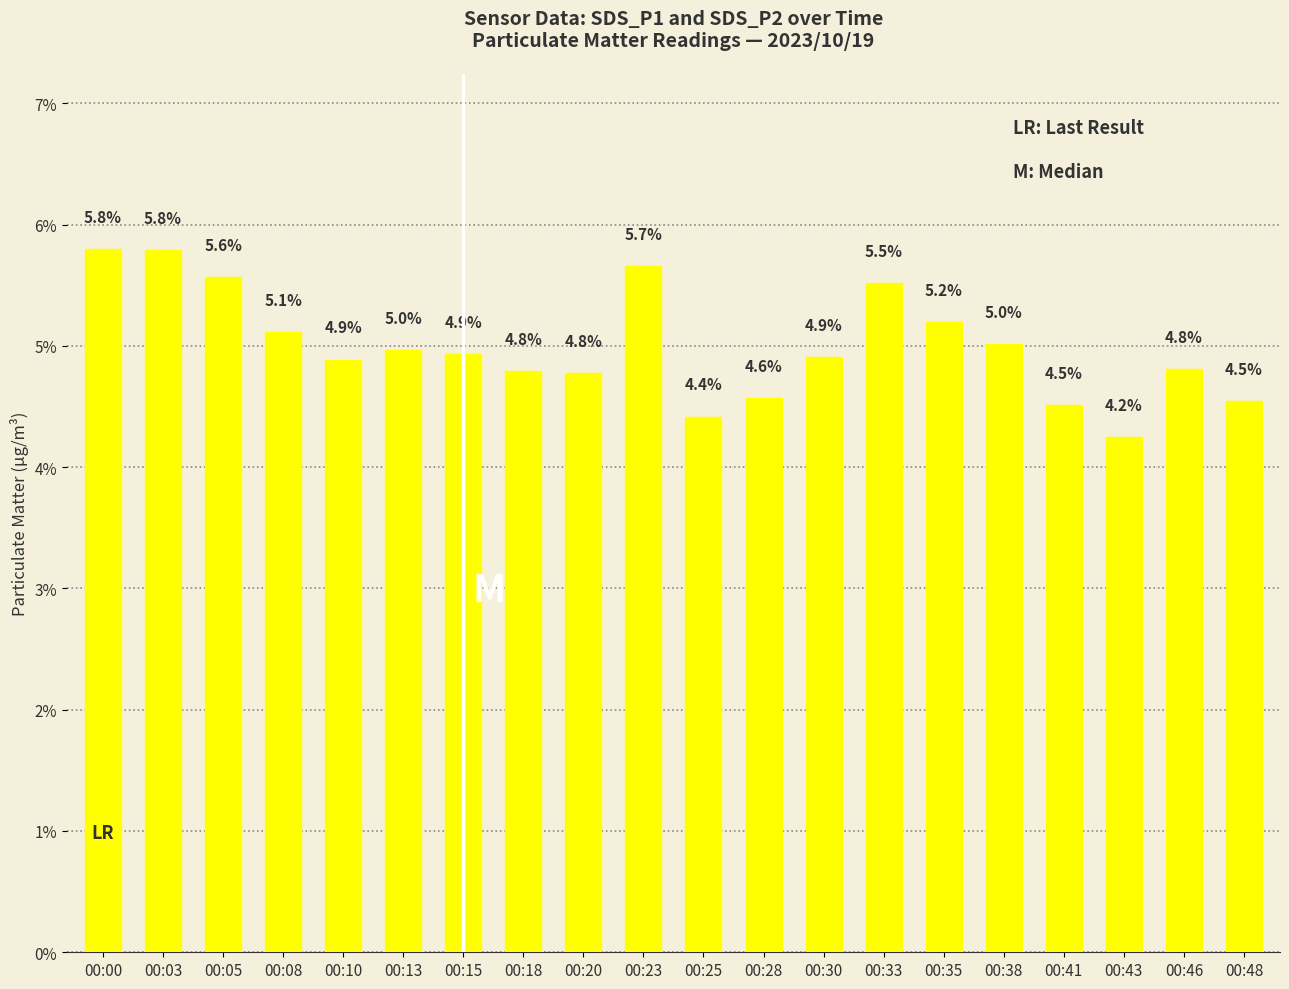

What is the difference between the second highest and minimum values?

1.5